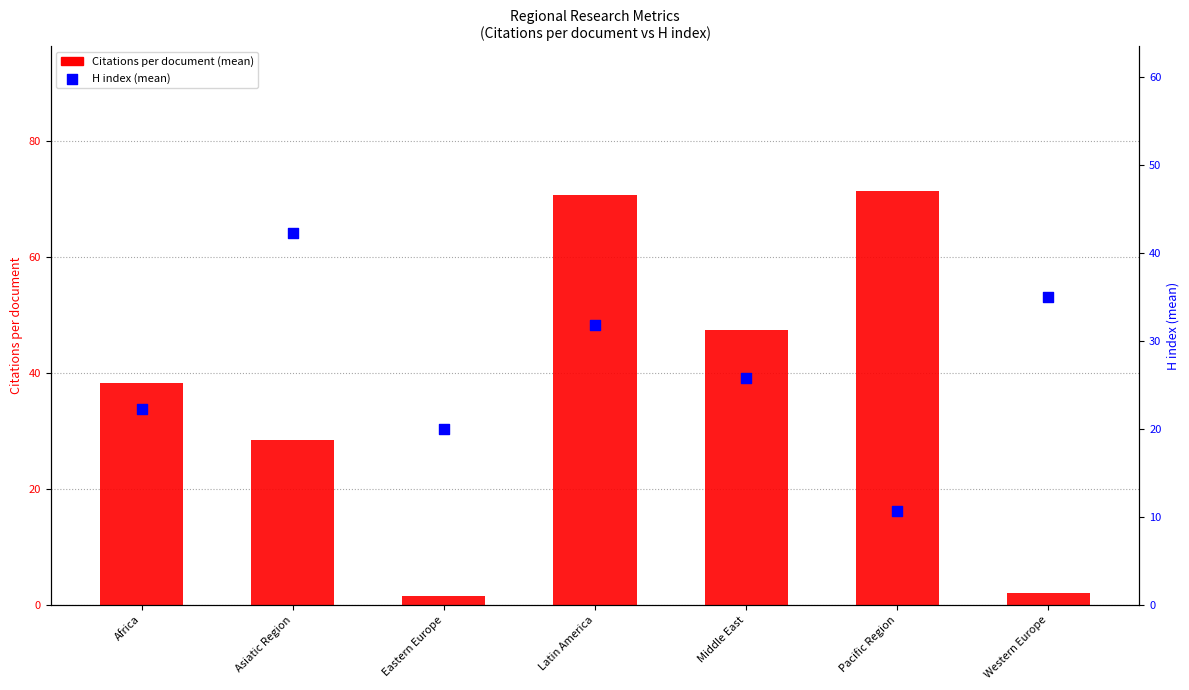

At which category is the sum across all series the highest?

Latin America